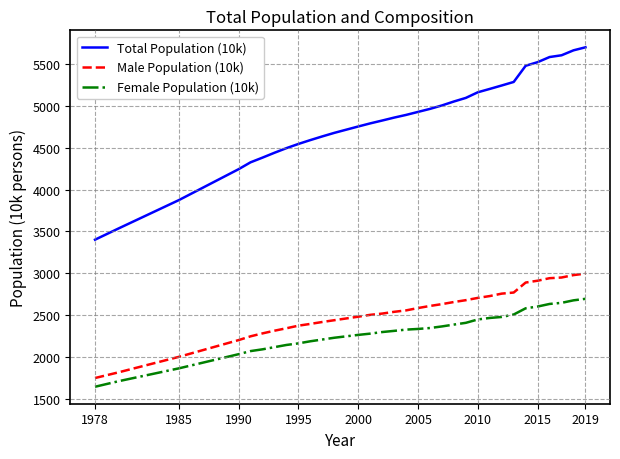

Which series has the largest total across all categories?

Total Population (10k)